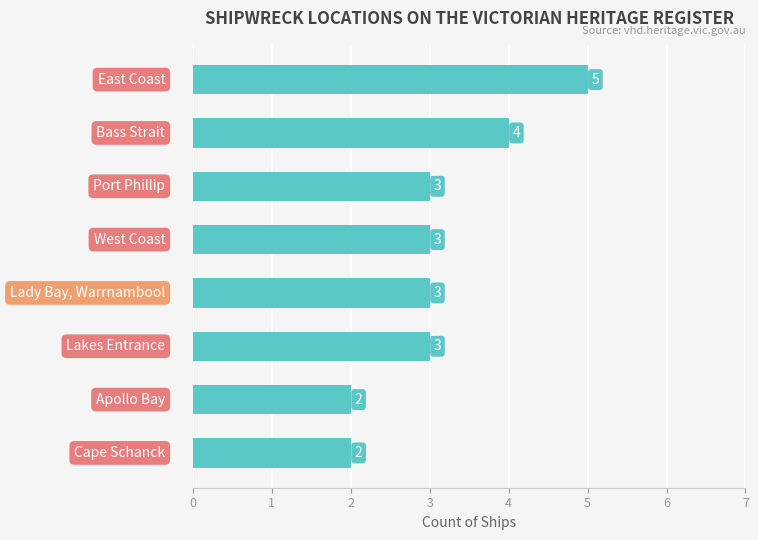

What is the difference between the second highest and second lowest values?

2